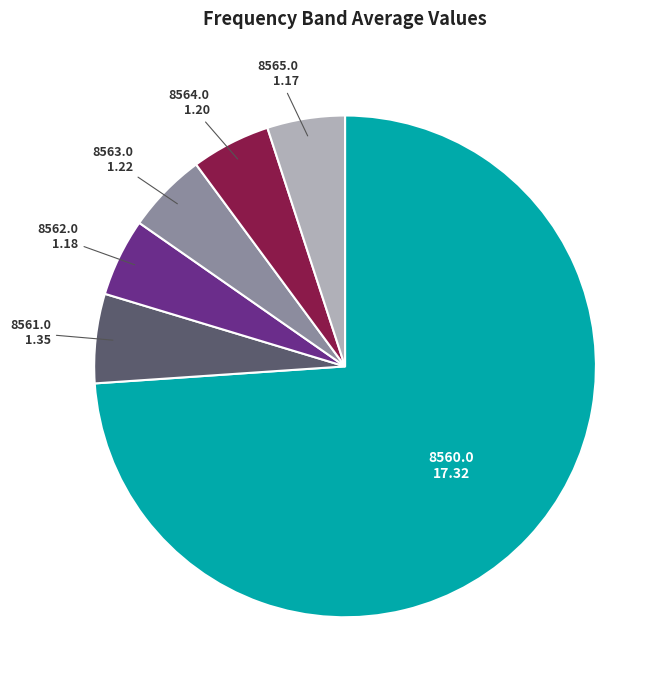

Which slice is the largest?

8560.0